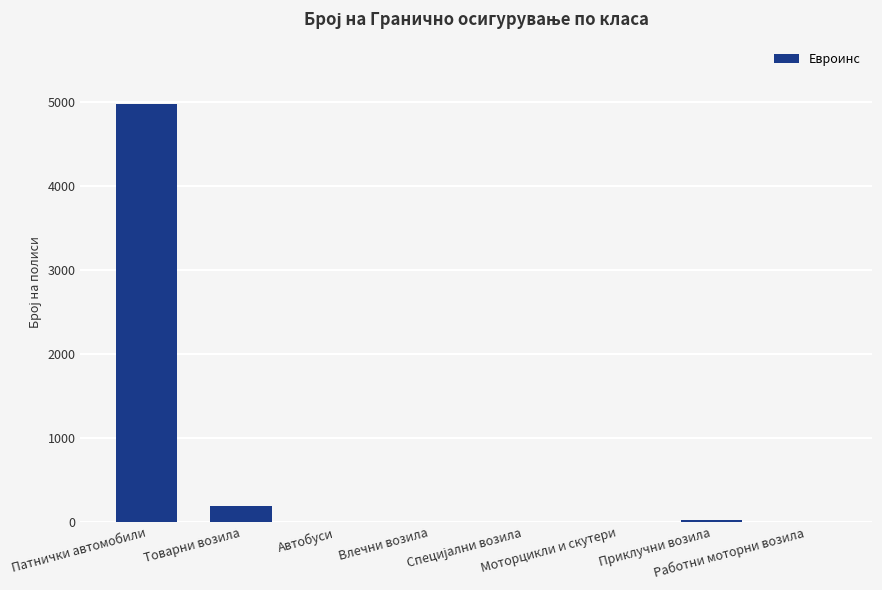

Are the bars horizontal?

No